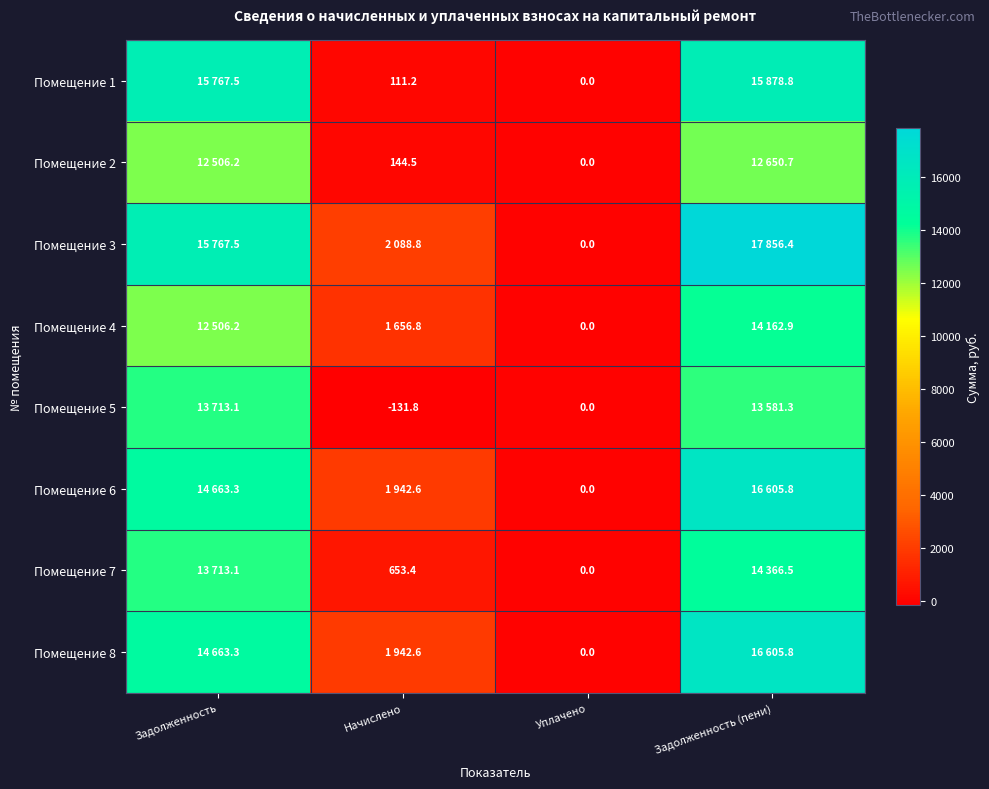

What is the difference between the maximum and minimum values in the Помещение 6 series?

16605.8